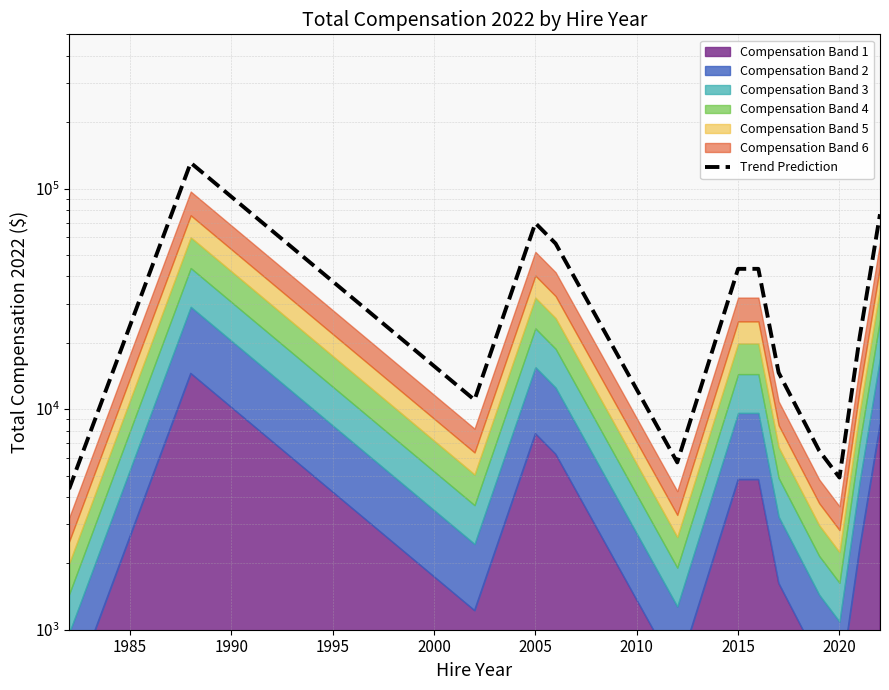

Is it true that the value at 12 is 102212.8?

False